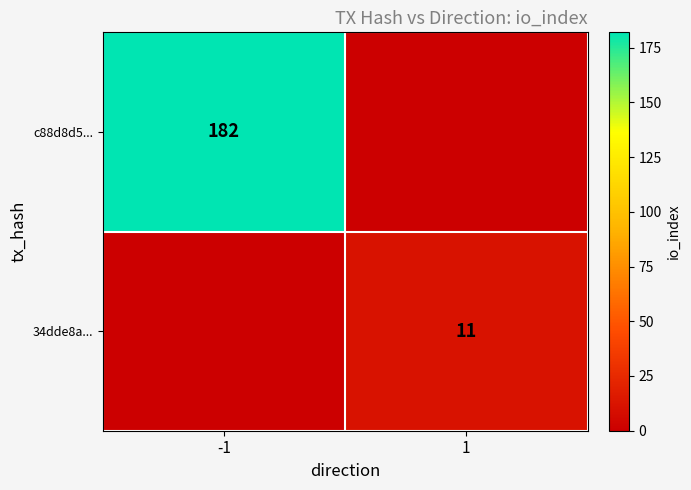

Is the value of c88d8d5... at -1 greater than the value of 34dde8a... at 1?

Yes